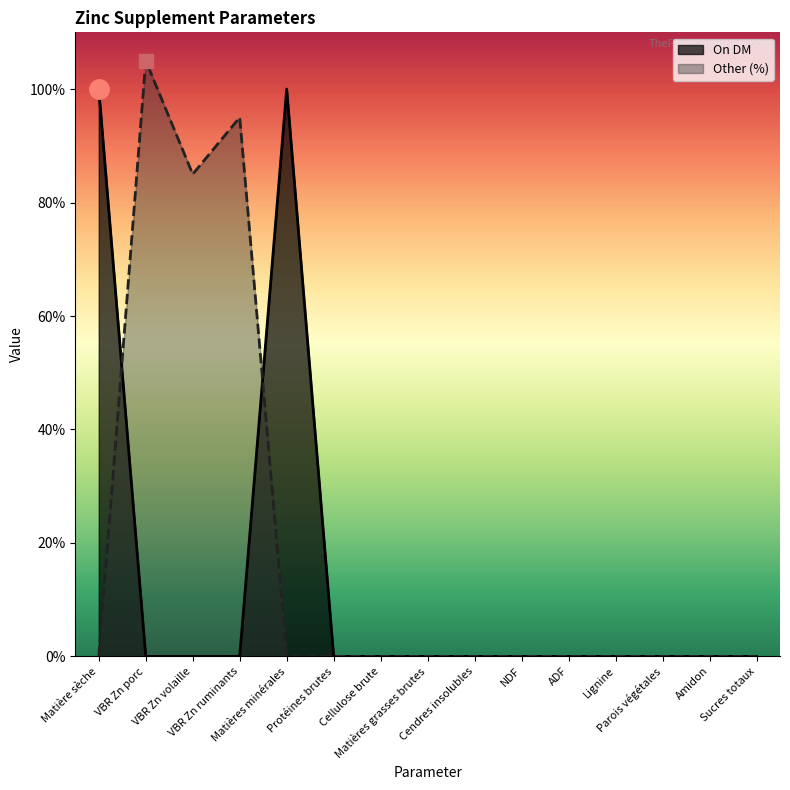

True or false: Other and On DM cross at least once.

True